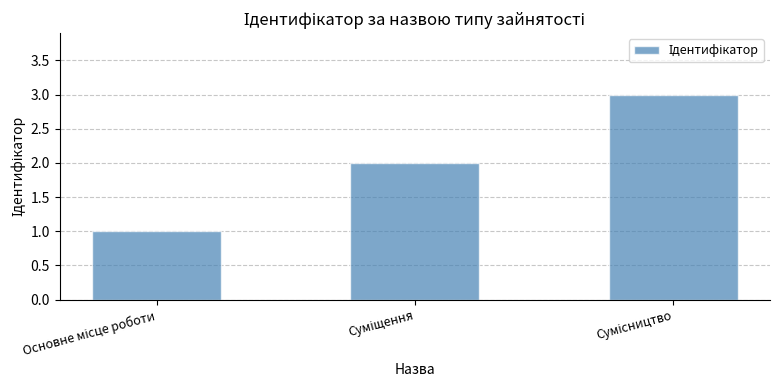

What is the maximum value shown in the chart?

3